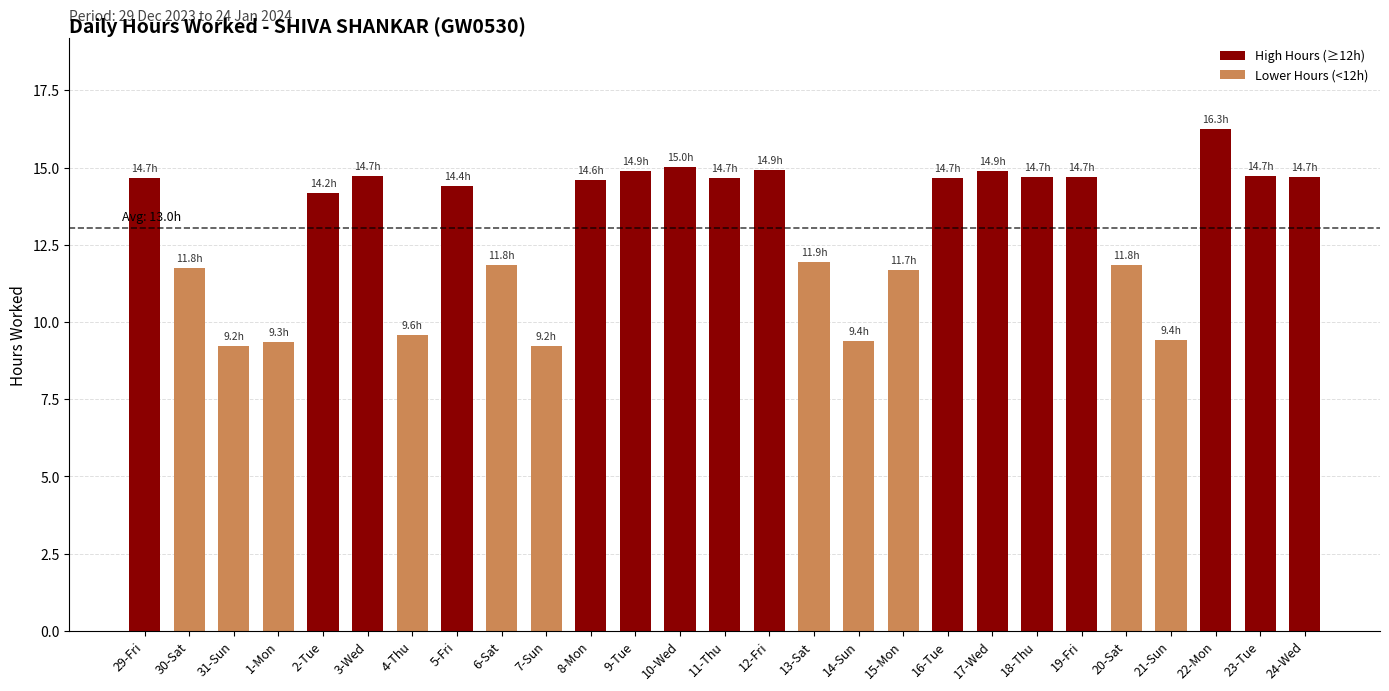

How many data points are above 14?

16